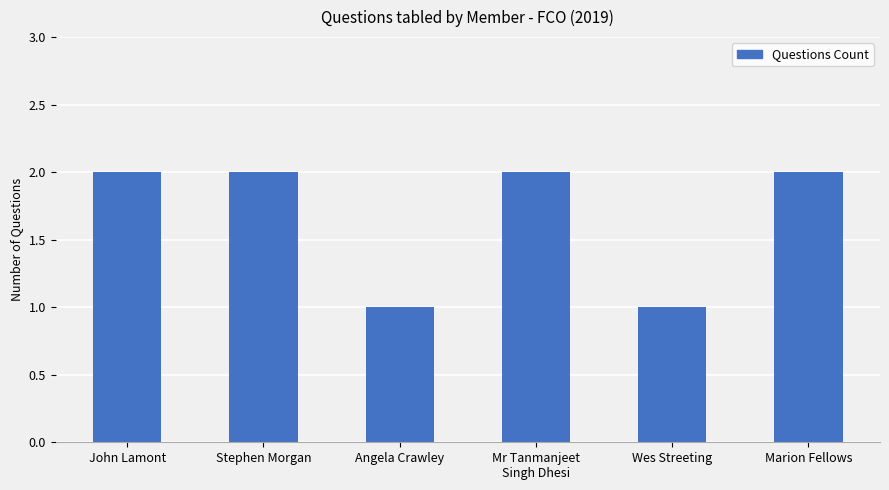

What is the label of the 4th bar from the left?

Mr Tanmanjeet
Singh Dhesi